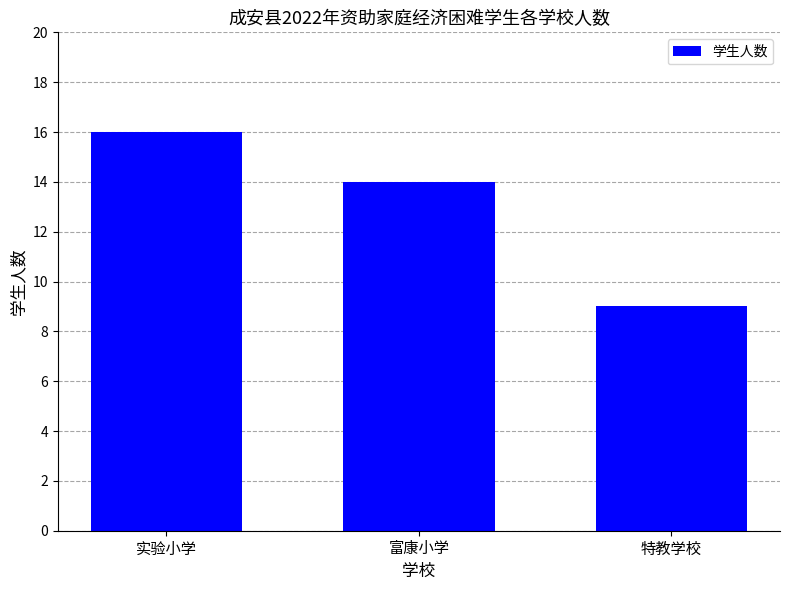

Reading right to left, transcribe all the data shown in this chart.

特教学校=9	富康小学=14	实验小学=16